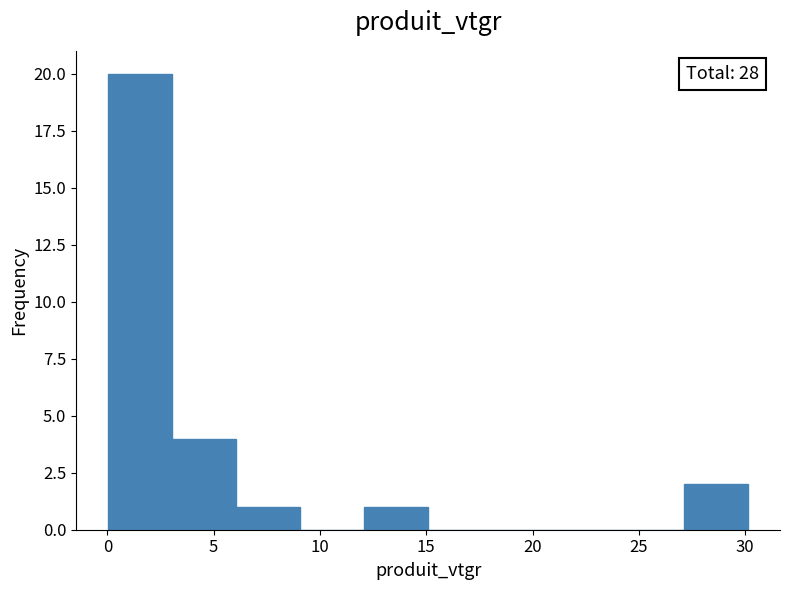

Over which range of the x-axis is the bar tallest?

0 to 3